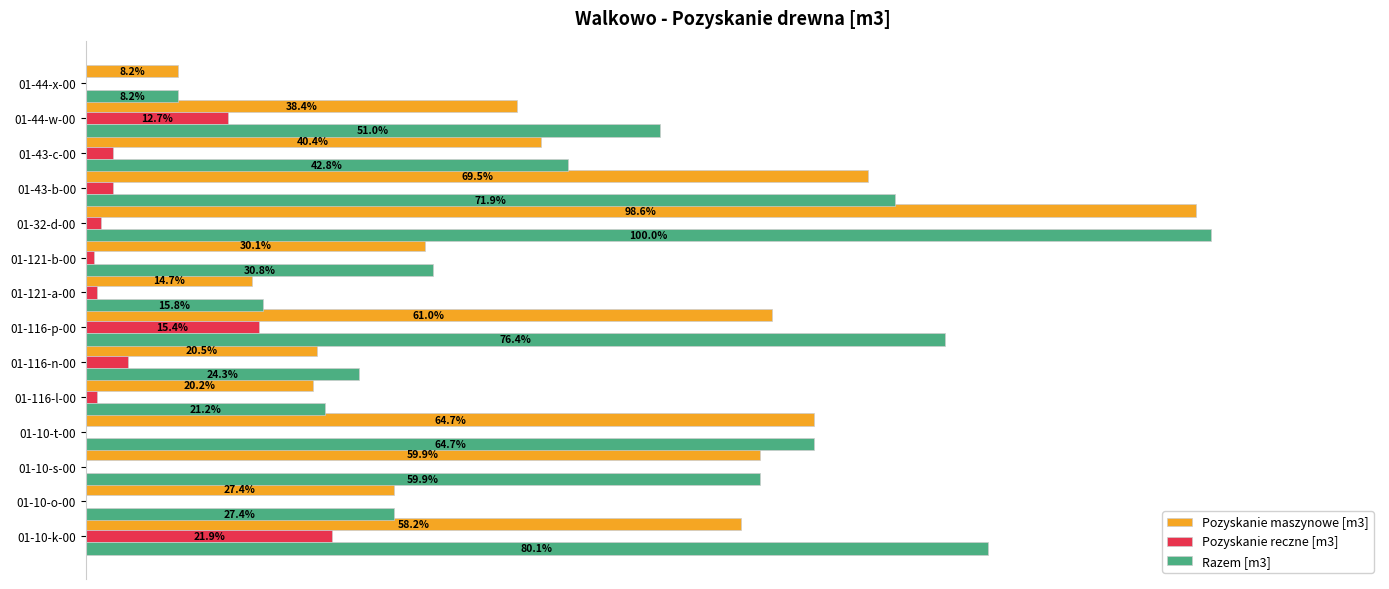

Which series has the largest total across all categories?

Razem [m3]